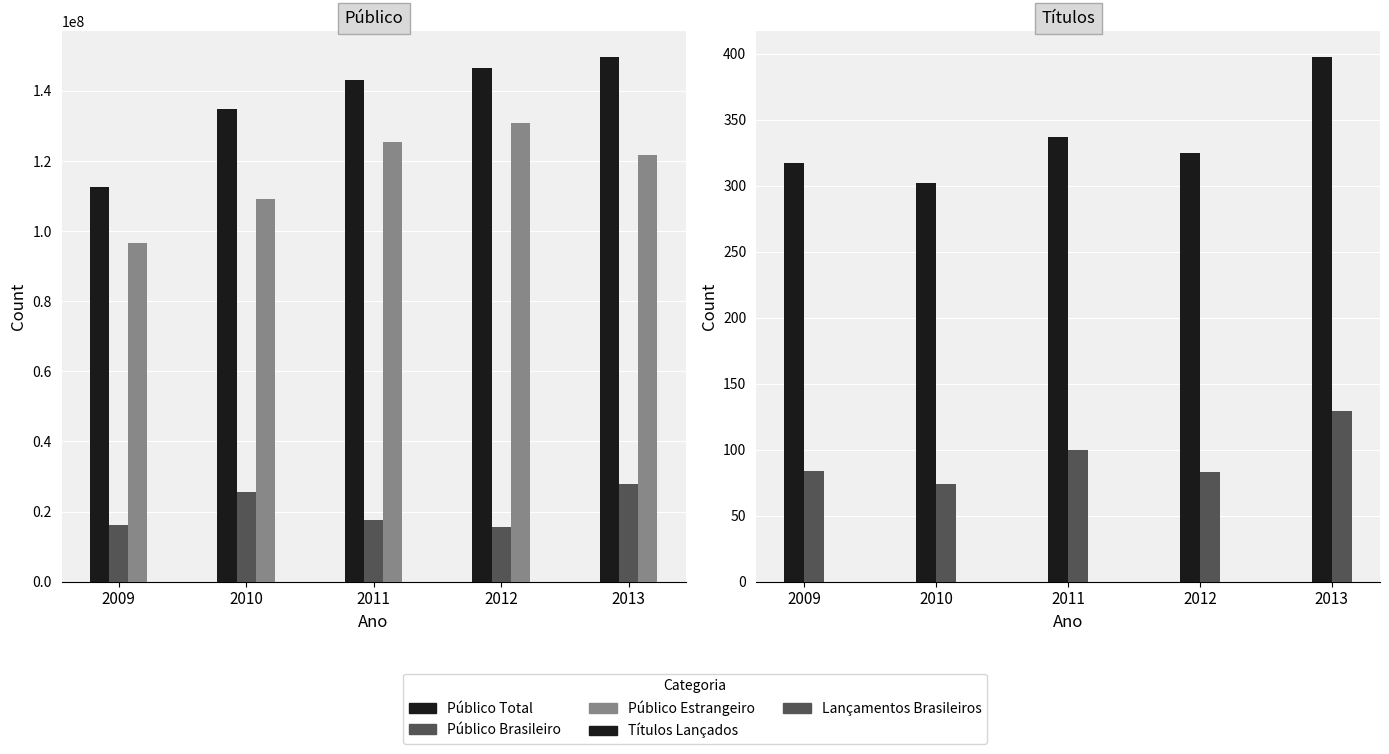

List the labels in order of Público Brasileiro value, smallest first.

2012, 2009, 2011, 2010, 2013